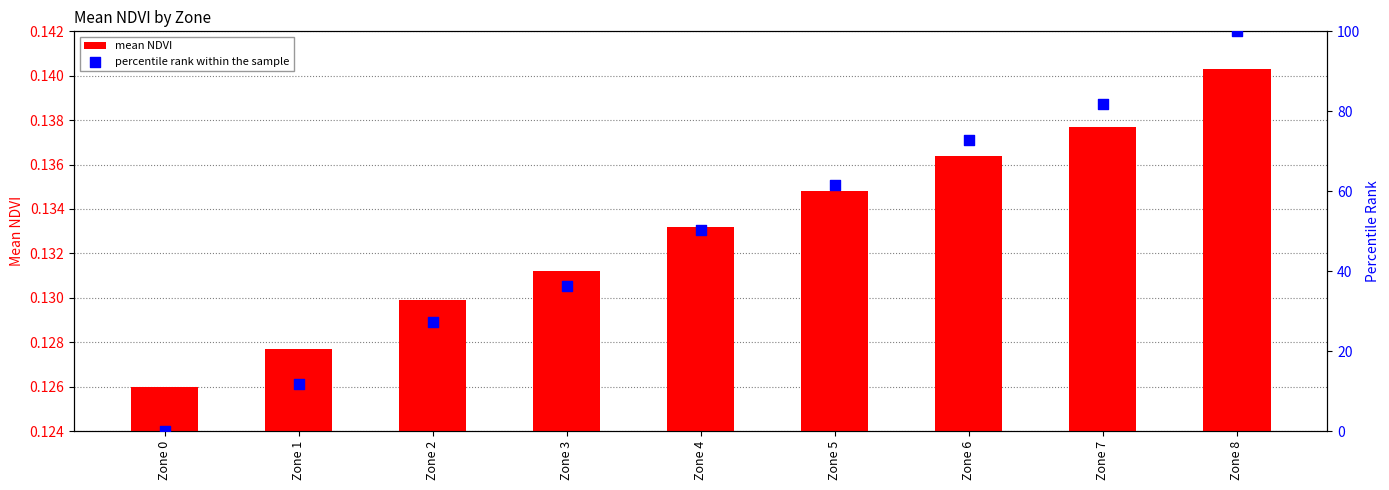

At which category is the sum across all series the highest?

Zone 8